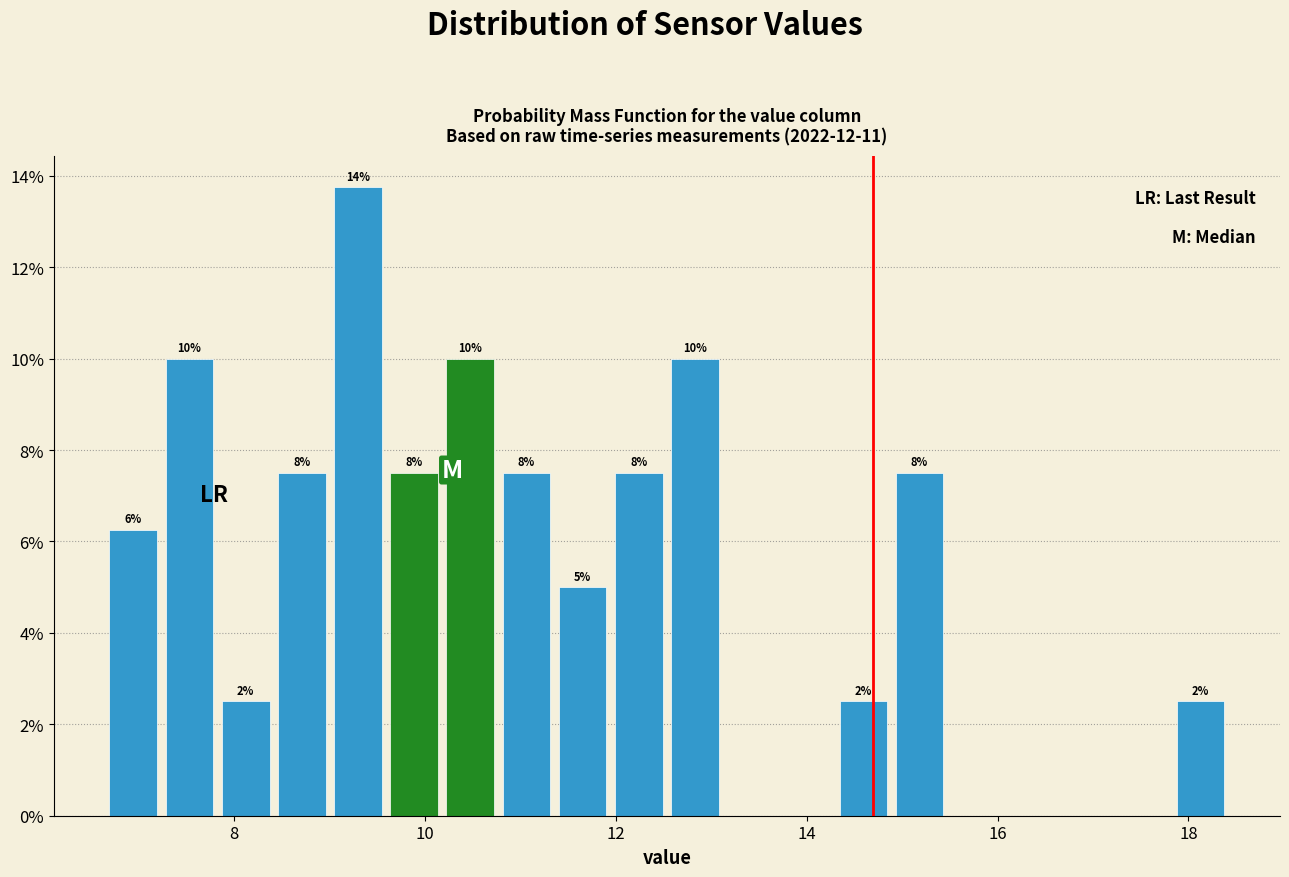

Around what value on the x-axis is the tallest bar? Give the approximate position of its centre, as read against the axis.

9.2